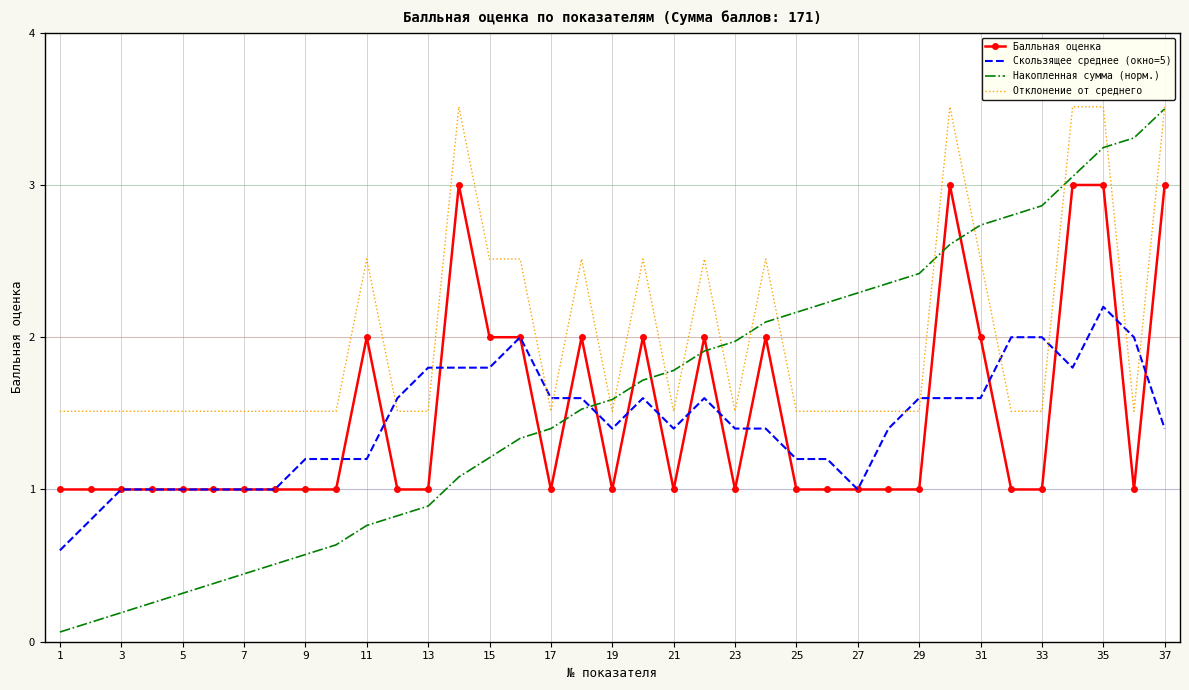

What is the difference between the second highest and second lowest values in the Балльная оценка series?

2.0